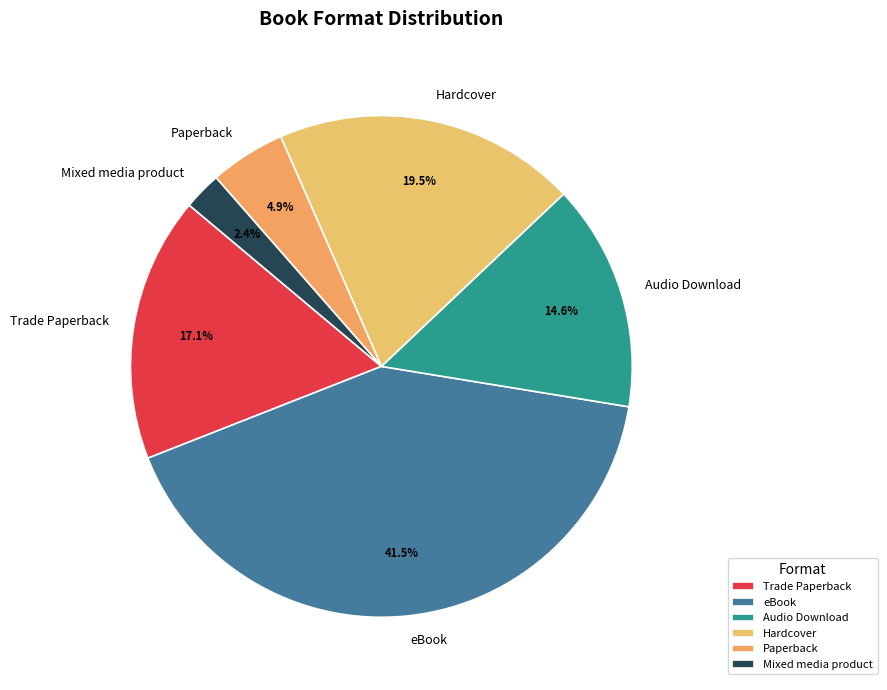

What portion of the pie excludes Audio Download?

85.4%